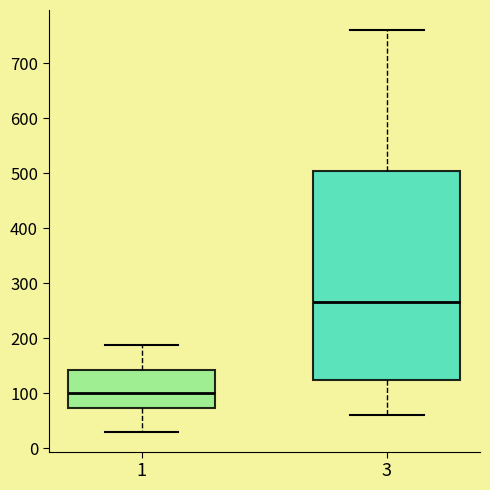

Reading left to right, read every box against the y-axis: the position of its median line, the range the box covers, and the ends of its whiskers. The values are not printed on the chart, so give them approximately, as read against the axis.

1: median 100, box 70 to 140, whiskers 30 to 190
3: median 270, box 120 to 500, whiskers 60 to 760